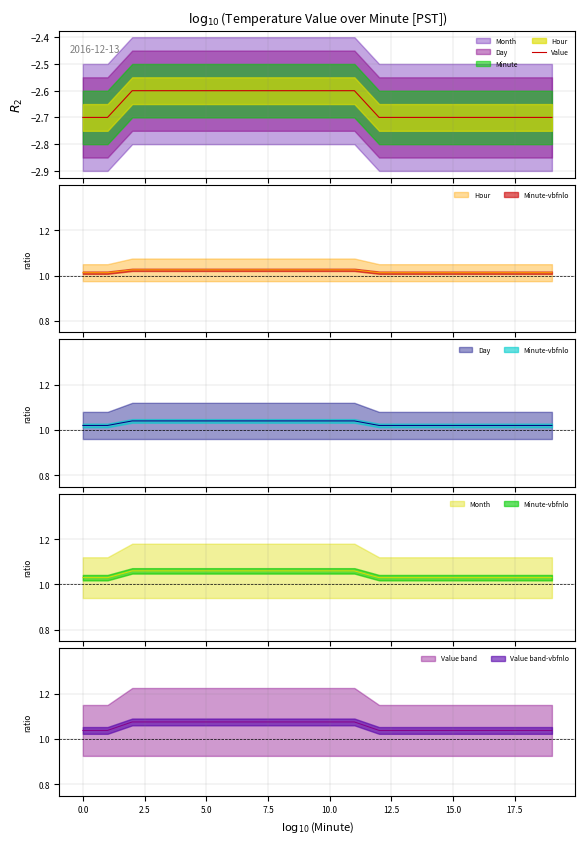

What is the greatest value displayed?

-2.6